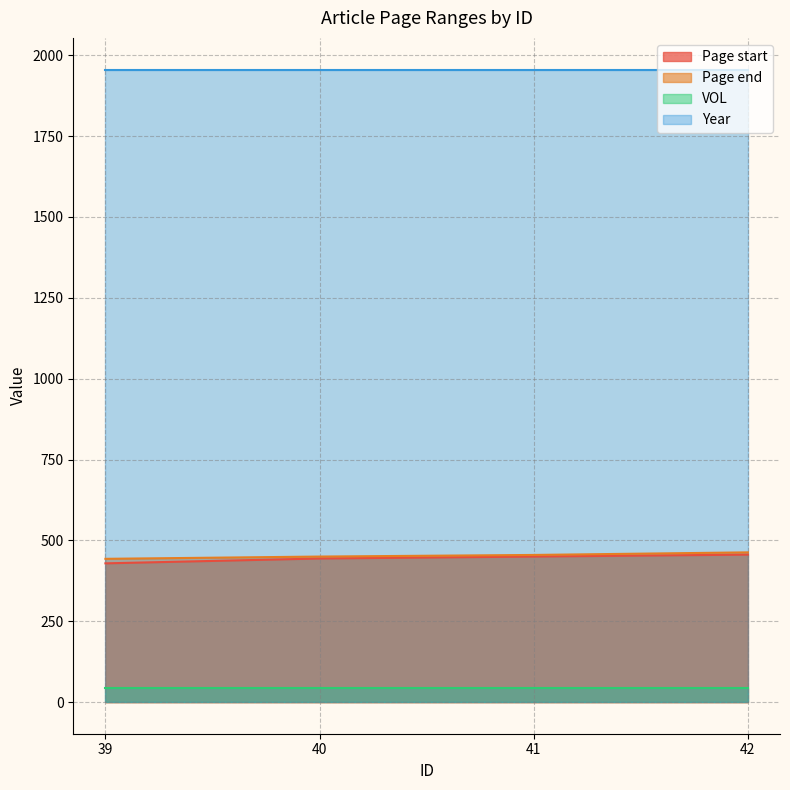

Which series changed the most between 41 and 42?

Page end